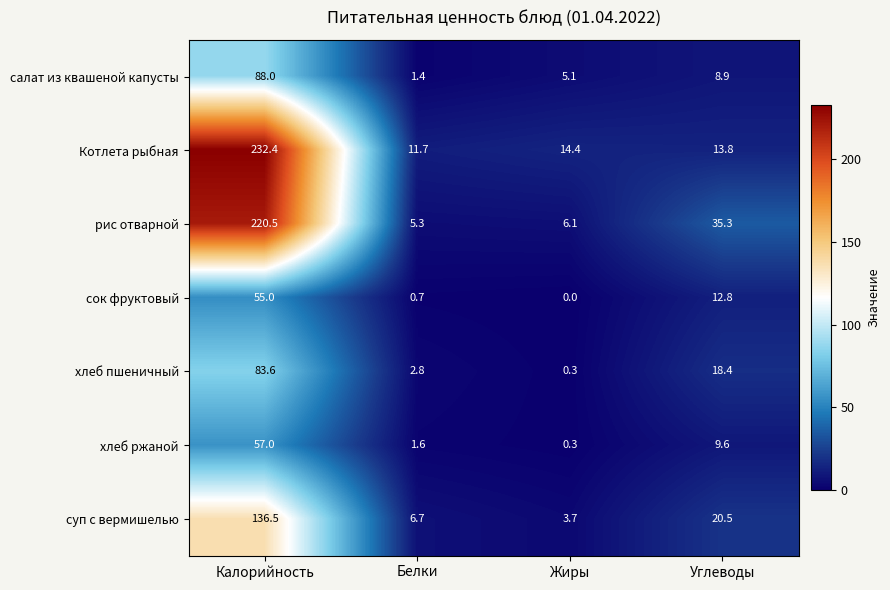

Reading left to right, extract all data points from this chart.

салат из квашеной капусты: Калорийность=88.0	Белки=1.4	Жиры=5.1	Углеводы=8.9
Котлета рыбная: Калорийность=232.4	Белки=11.7	Жиры=14.4	Углеводы=13.8
рис отварной: Калорийность=220.5	Белки=5.3	Жиры=6.1	Углеводы=35.3
сок фруктовый: Калорийность=55.0	Белки=0.7	Жиры=0.0	Углеводы=12.8
хлеб пшеничный: Калорийность=83.6	Белки=2.8	Жиры=0.3	Углеводы=18.4
хлеб ржаной: Калорийность=57.0	Белки=1.6	Жиры=0.3	Углеводы=9.6
суп с вермишелью: Калорийность=136.5	Белки=6.7	Жиры=3.7	Углеводы=20.5